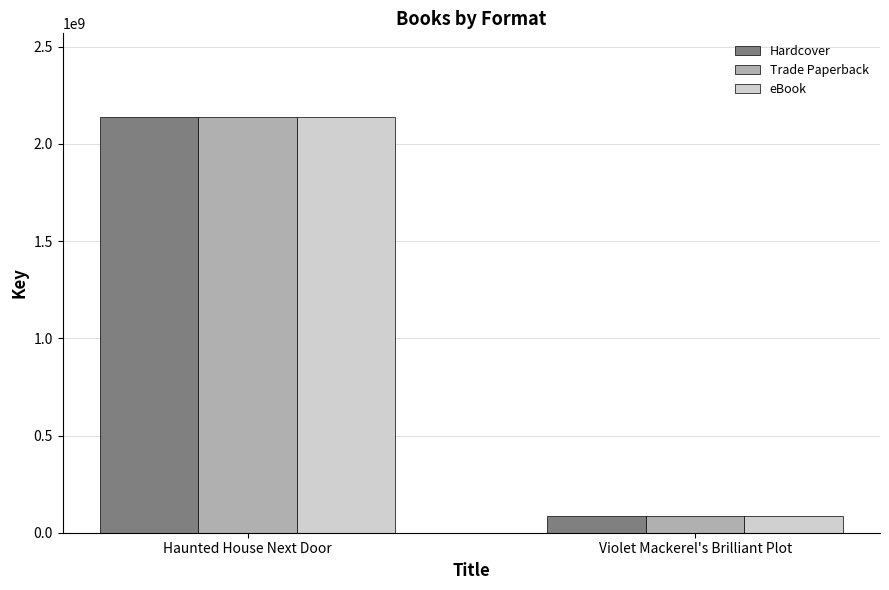

The Trade Paperback series shows 83474844 at Violet Mackerel's Brilliant Plot. True or false?

True